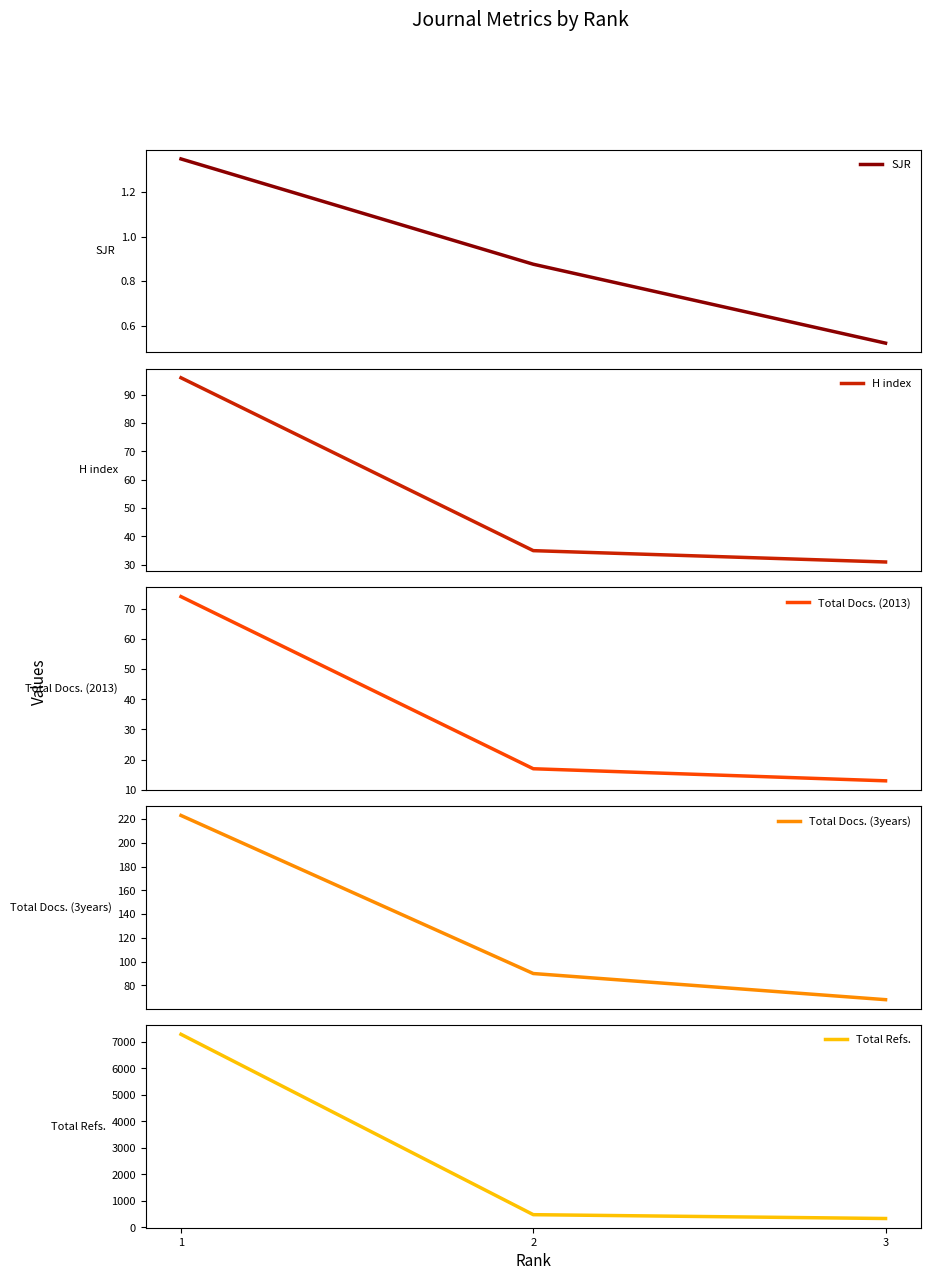

Is the value of Total Refs. at 3 greater than the value of H index at 3?

Yes